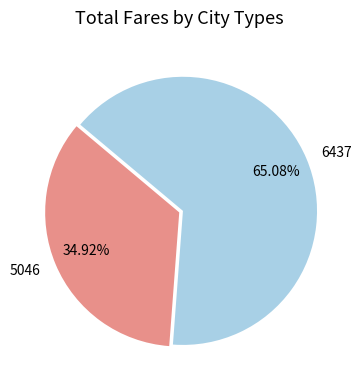

To the nearest percent, what portion does 5046 represent?

35%